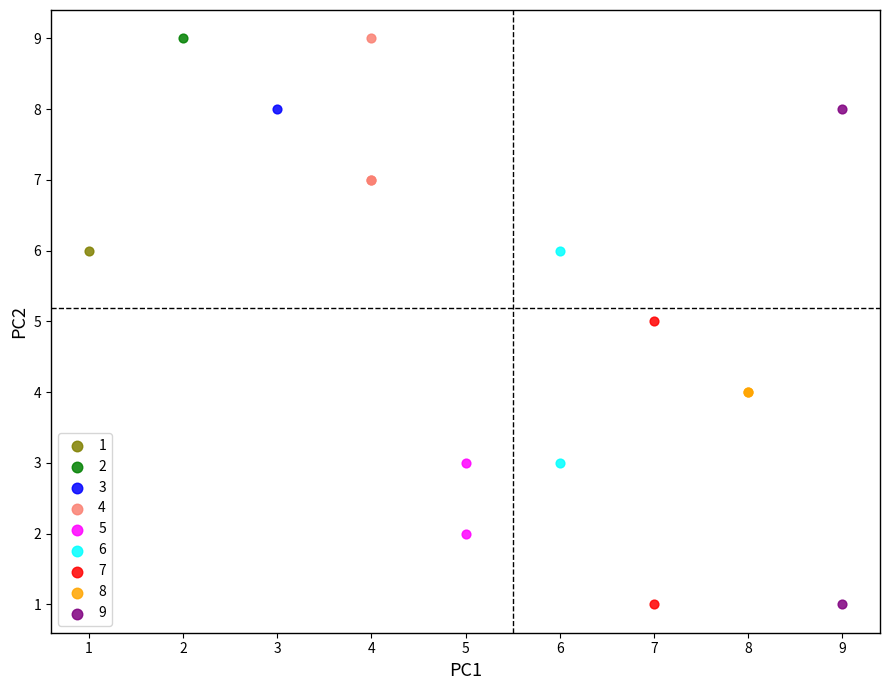

What are all the series names shown in the legend?

1, 2, 3, 4, 5, 6, 7, 8, 9